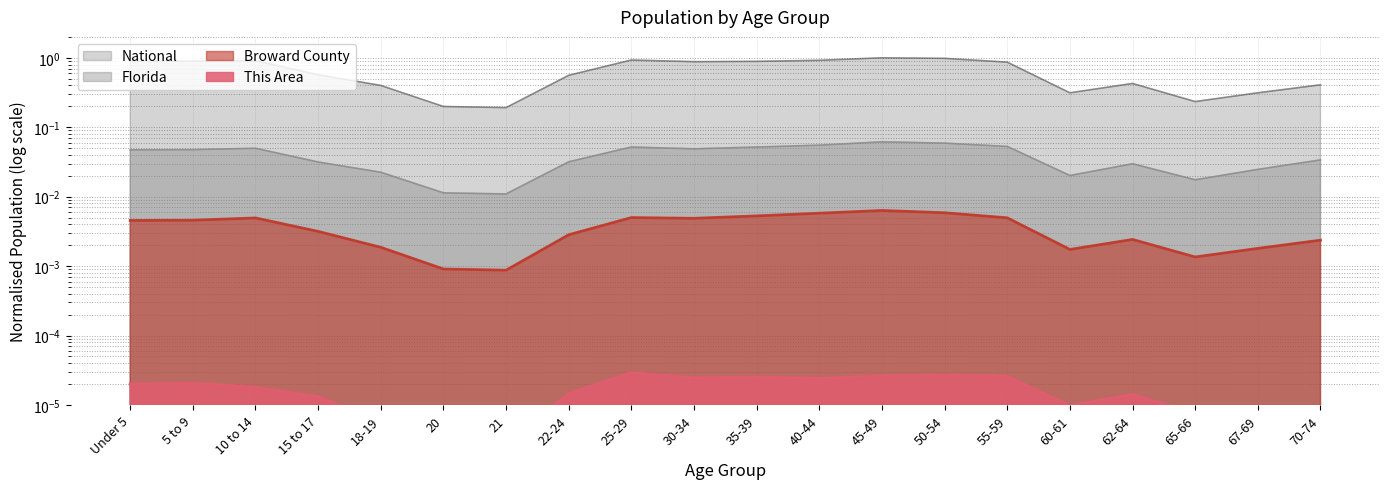

Which category has the highest value across all series?

45-49